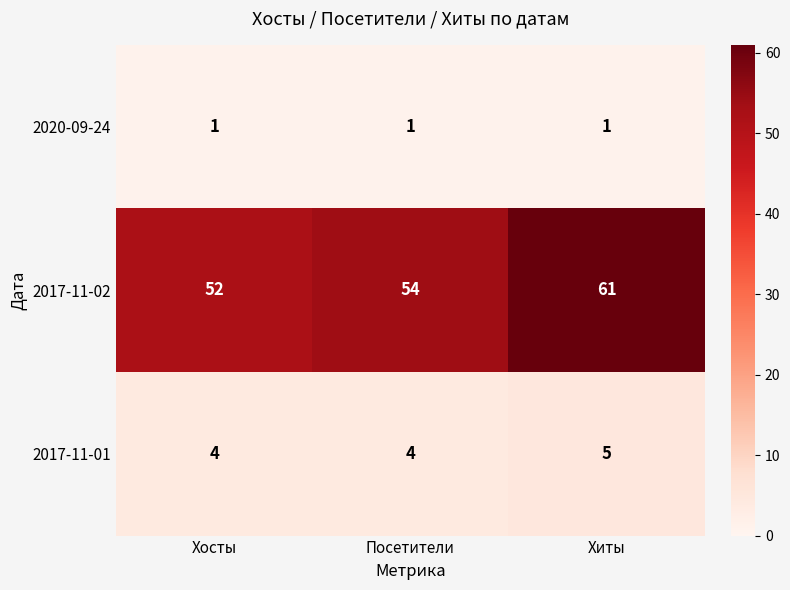

Rank the series at Хиты from lowest to highest value.

2020-09-24, 2017-11-01, 2017-11-02